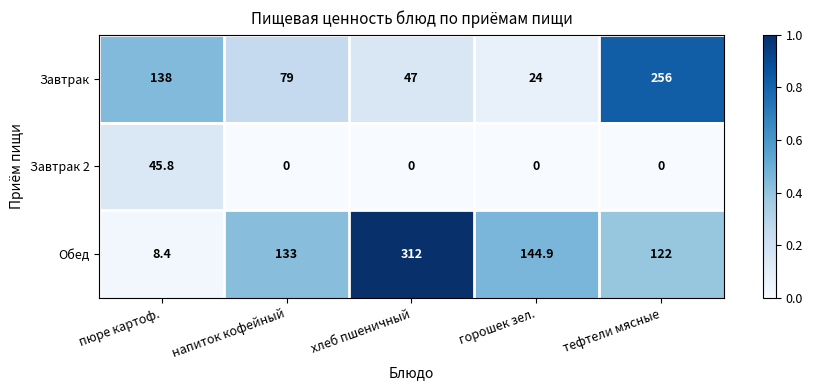

At which category is the sum across all series the highest?

тефтели мясные